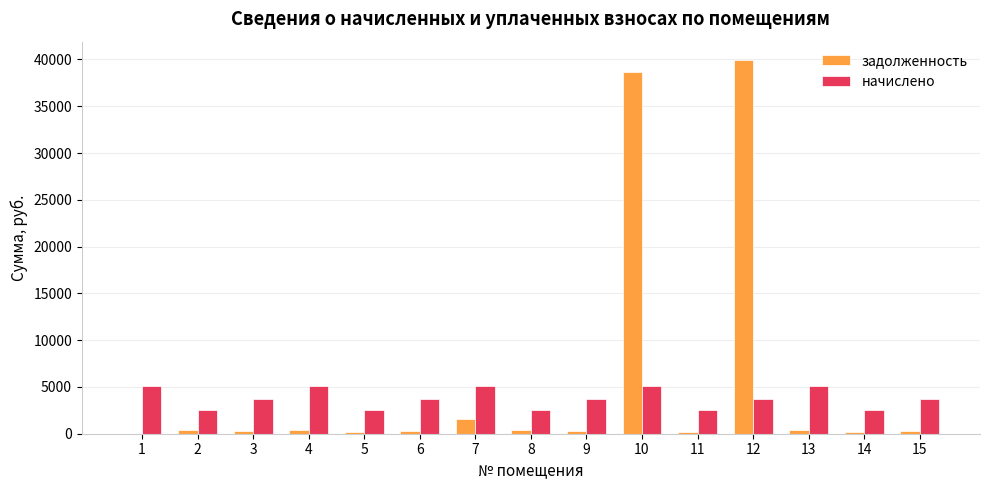

What is the maximum value for задолженность?

39908.7